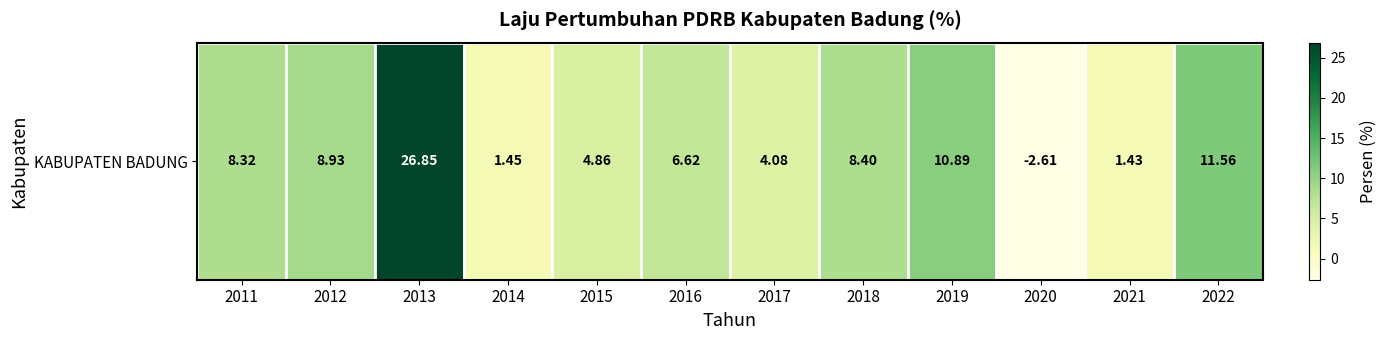

Rank the categories by value from highest to lowest.

2013, 2022, 2019, 2012, 2018, 2011, 2016, 2015, 2017, 2014, 2021, 2020